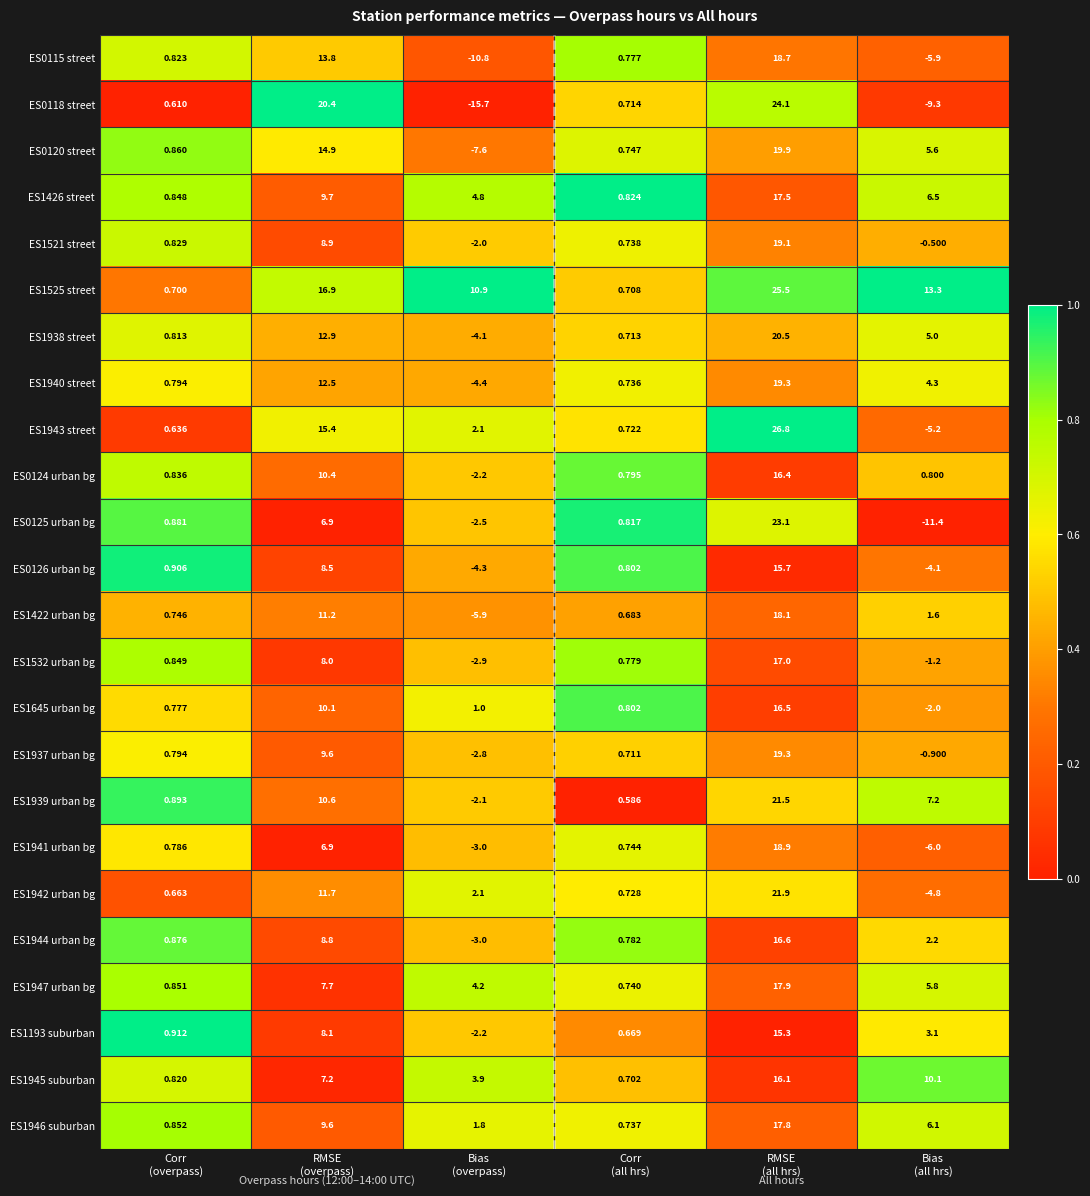

At which category is the sum across all series the highest?

RMSE
(all hrs)